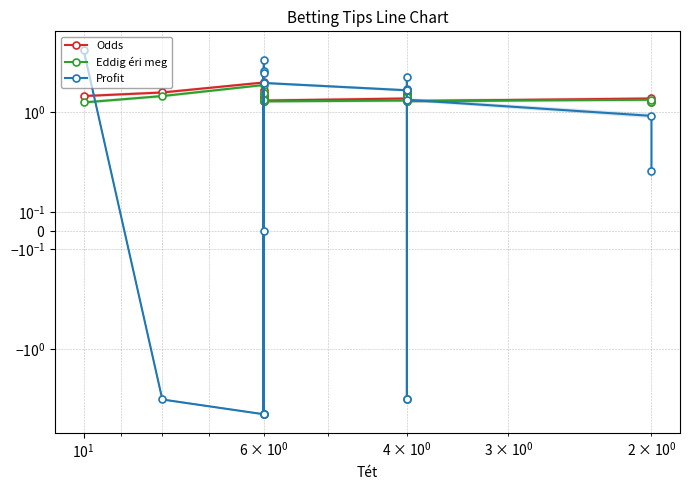

What is the maximum value for Profit?

5.5